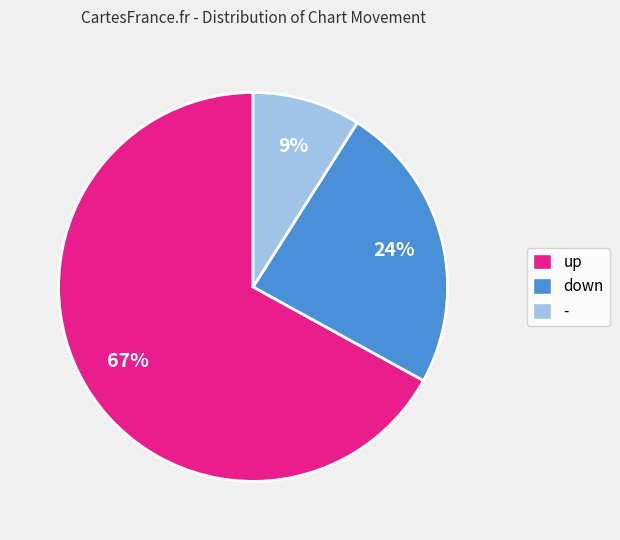

Which slice is the smallest?

-